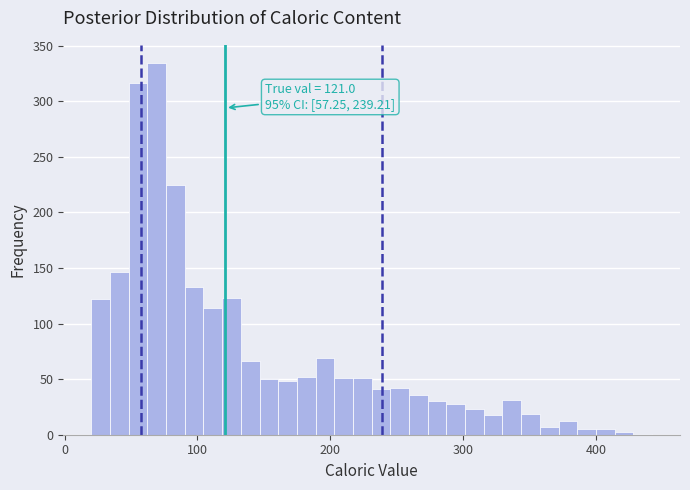

Around what value on the x-axis is the tallest bar? Give the approximate position of its centre, as read against the axis.

70